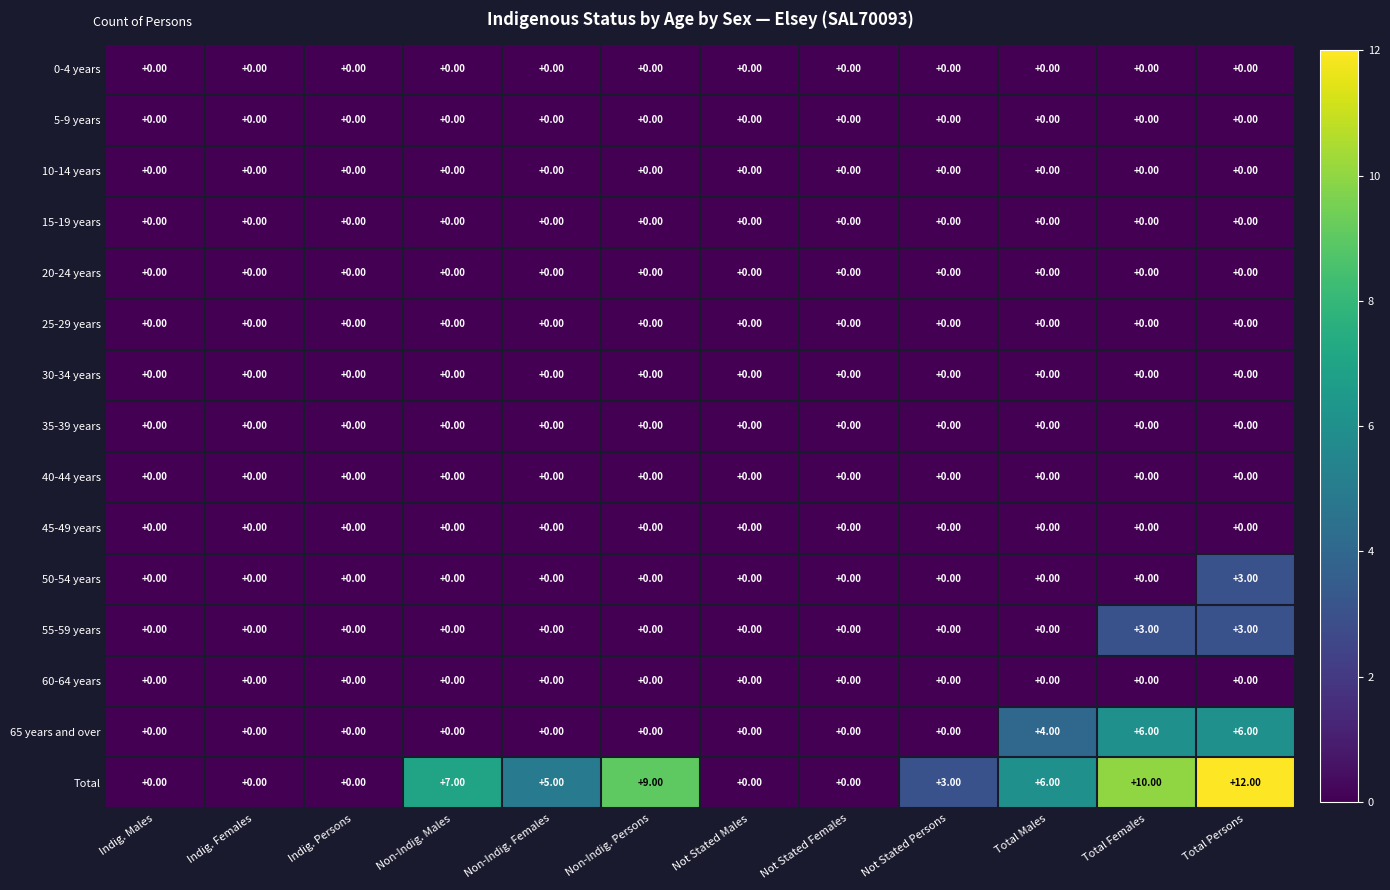

Which series has the largest range (max minus min)?

Total